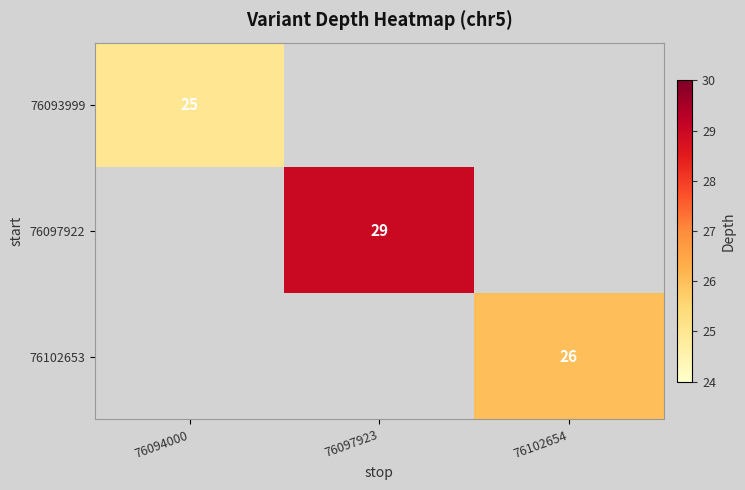

Is it true that 76093999 equals 25 at 76094000?

True